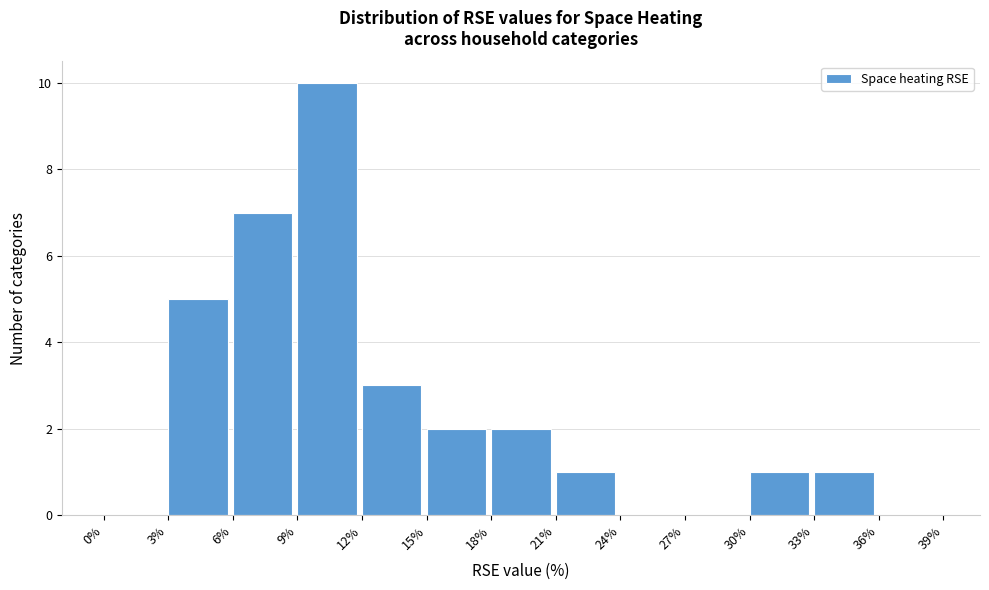

Reading left to right, list every bar in this chart as the range it spans on the x-axis followed by its height. The values are not printed on the chart, so give them approximately, as read against the axis.

0% to 3%: 0
3% to 6%: 5
6% to 9%: 7
9% to 12%: 10
12% to 15%: 3
15% to 18%: 2
18% to 21%: 2
21% to 24%: 1
24% to 27%: 0
27% to 30%: 0
30% to 33%: 1
33% to 36%: 1
36% to 39%: 0